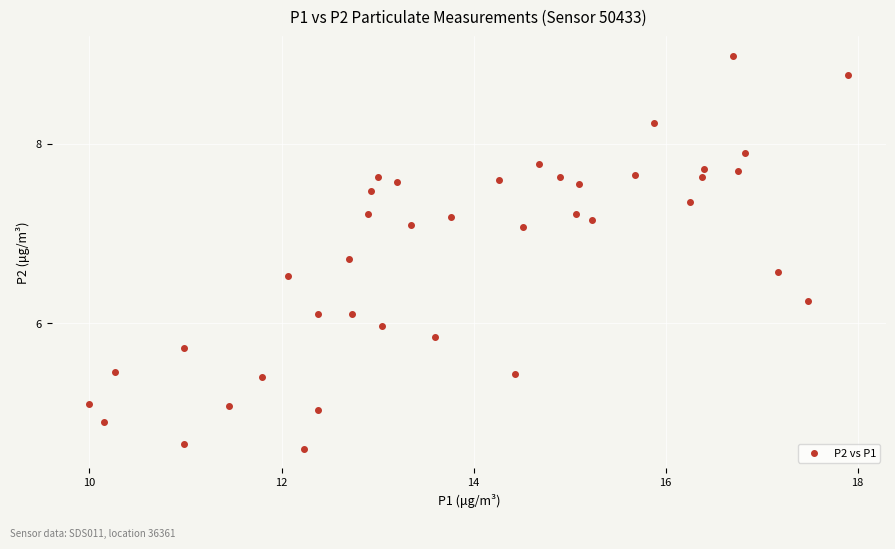

What is the range of Y values (max minus min)?

4.4